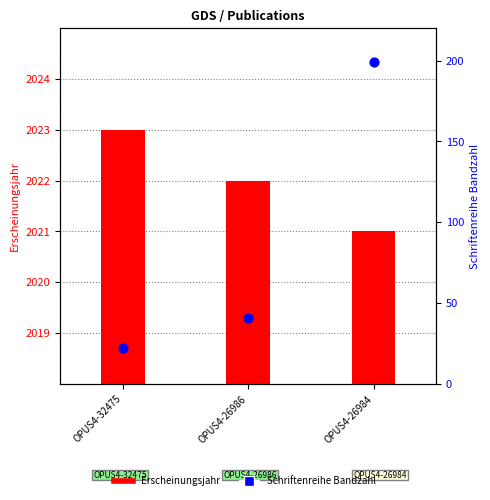

At how many categories does at least one series exceed 1846?

3